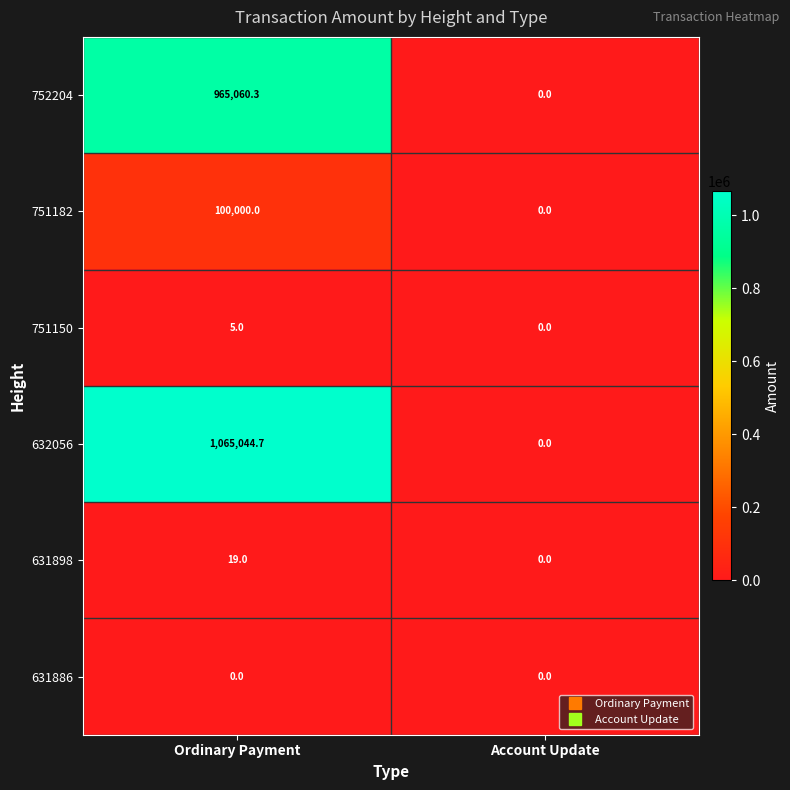

Reading left to right, transcribe all the data shown in this chart.

752204: Ordinary Payment=965060.3	Account Update=0.0
751182: Ordinary Payment=100000.0	Account Update=0.0
751150: Ordinary Payment=5.0	Account Update=0.0
632056: Ordinary Payment=1065044.7	Account Update=0.0
631898: Ordinary Payment=19.0	Account Update=0.0
631886: Ordinary Payment=0.0	Account Update=0.0